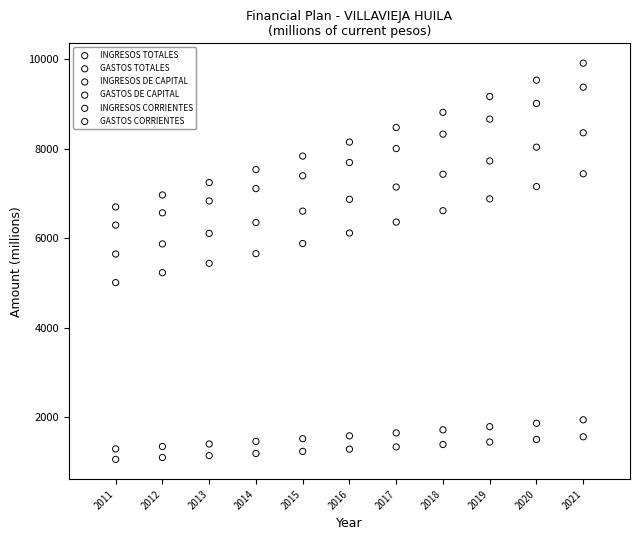

Which series has the largest Y range (max minus min)?

GASTOS TOTALES